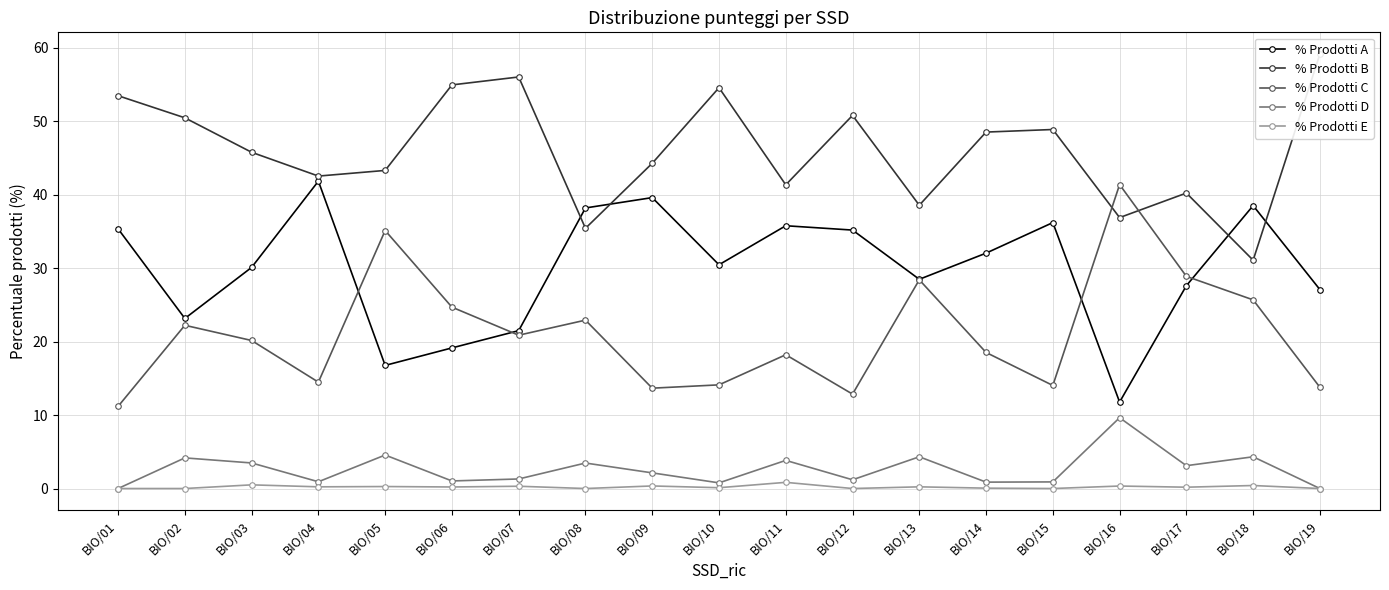

After their last crossing, which series has the higher values: % Prodotti C or % Prodotti A?

% Prodotti A